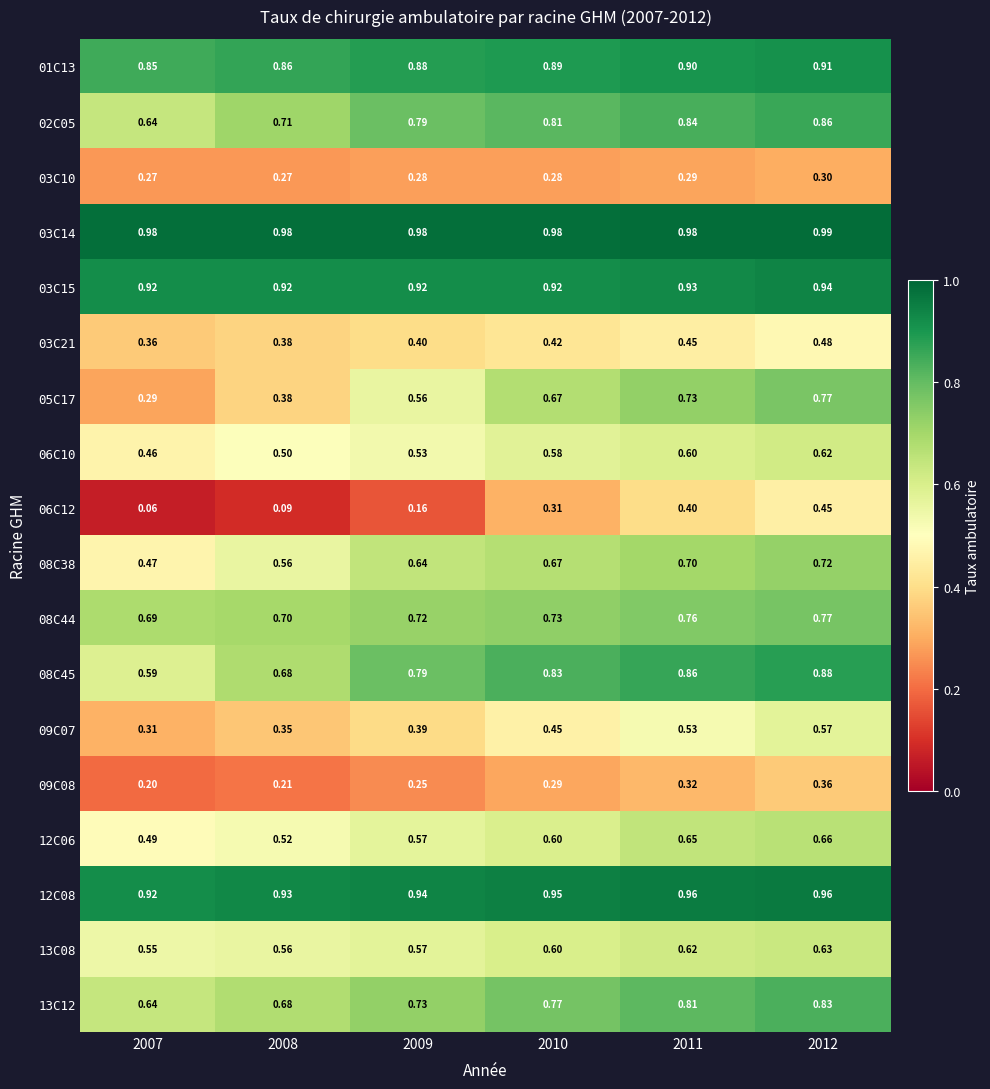

Is the value of 13C12 at 2010 greater than the value of 02C05 at 2010?

No